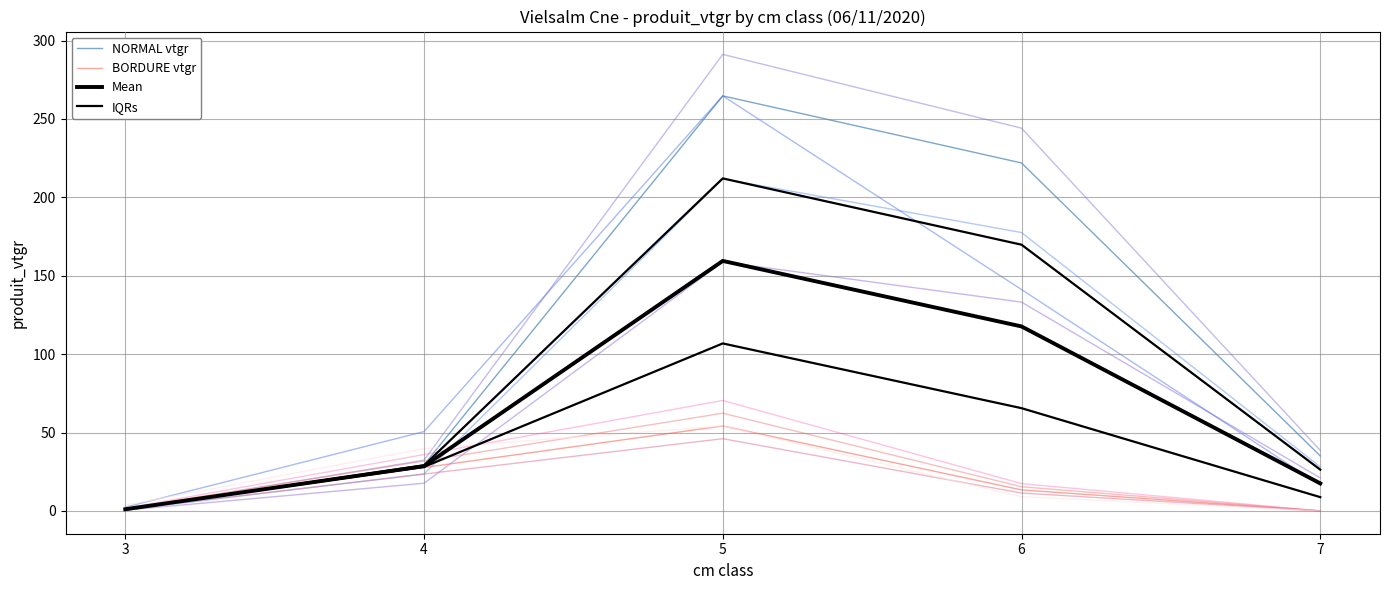

Which has a higher value, 3 or 4?

4